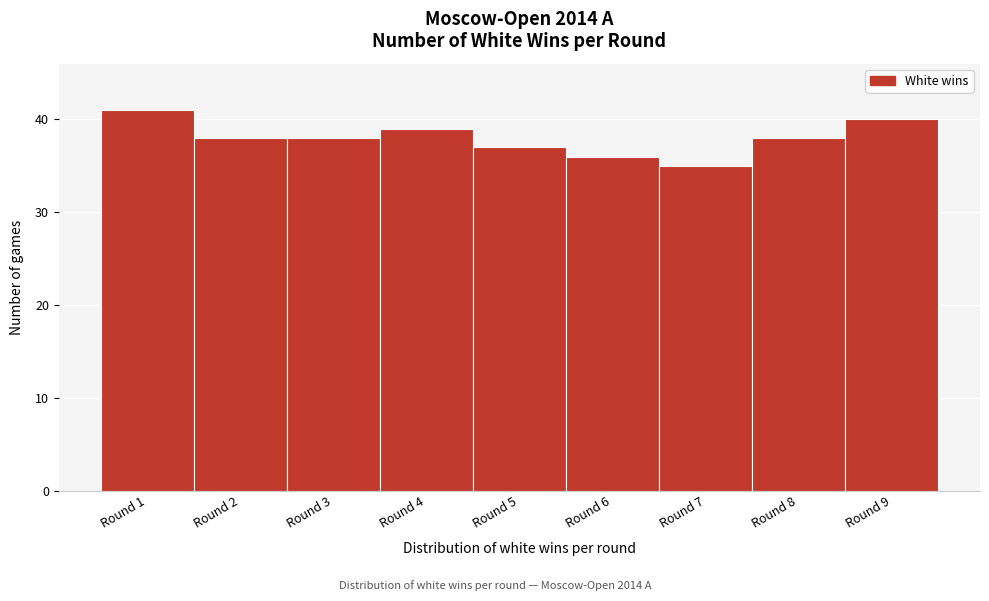

Reading left to right, transcribe this chart: for each bar, give the range it covers on the x-axis and its height. The values are not printed on the chart, so give them approximately, as read against the axis.

0.5 to 1.5: 41
1.5 to 2.5: 38
2.5 to 3.5: 38
3.5 to 4.5: 39
4.5 to 5.5: 37
5.5 to 6.5: 36
6.5 to 7.5: 35
7.5 to 8.5: 38
8.5 to 9.5: 40